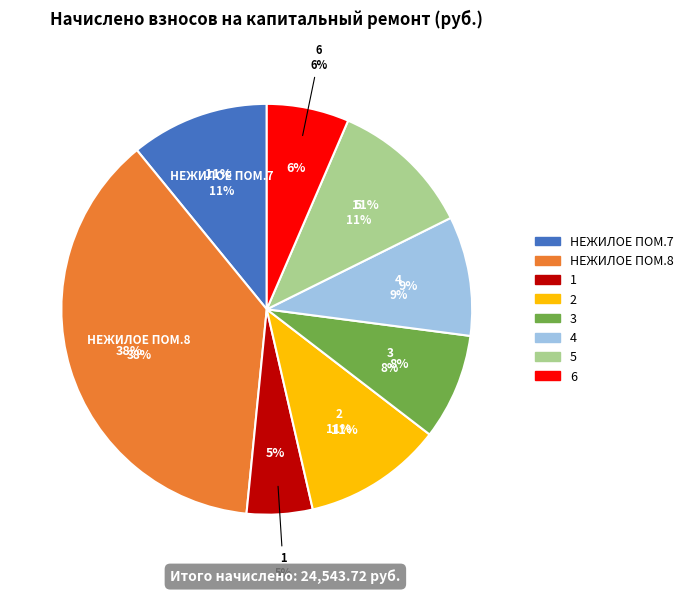

Is there a majority slice in this chart?

No